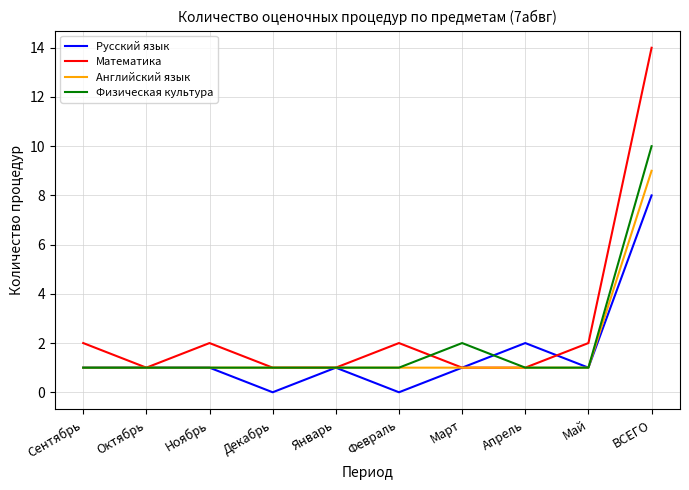

What are all the series names shown in the legend?

Русский язык, Математика, Английский язык, Физическая культура